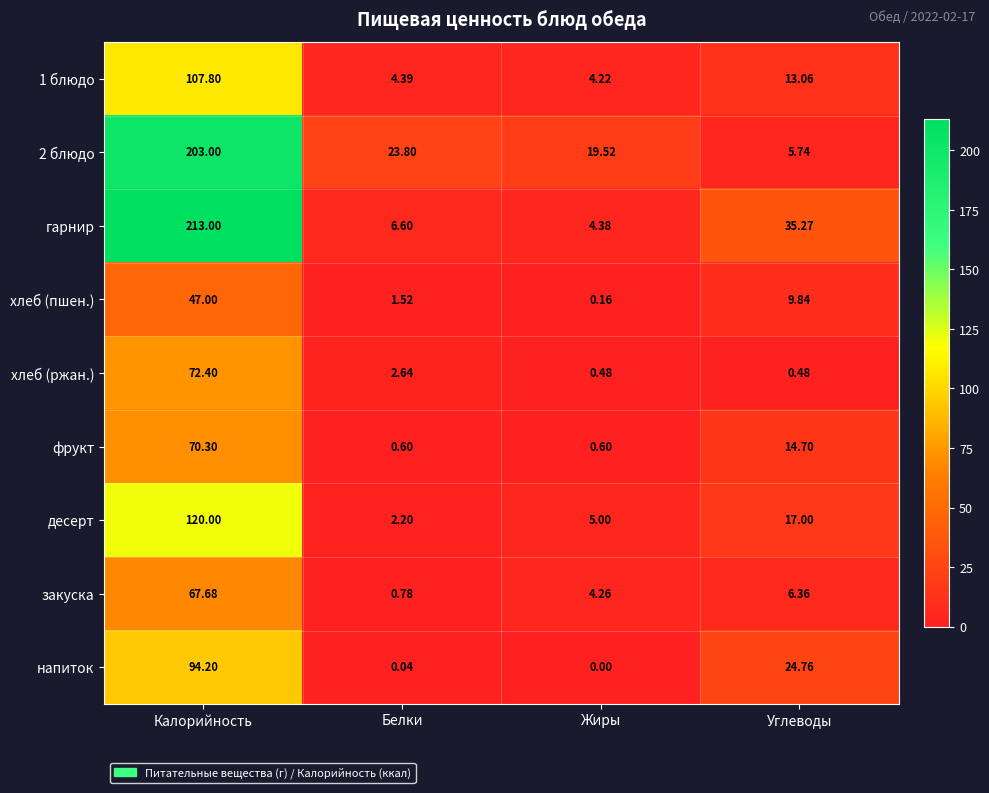

Which label corresponds to the smallest value in the chart?

Жиры